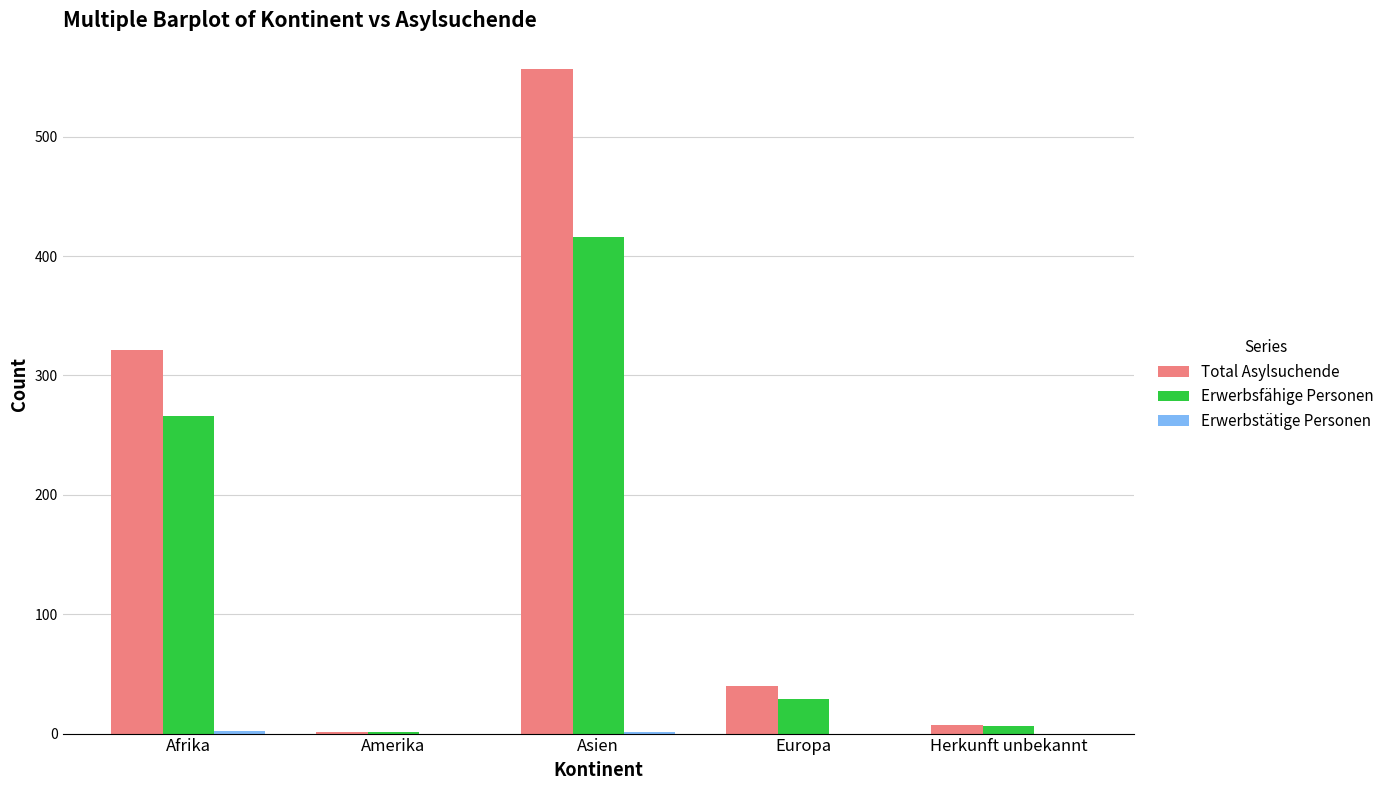

At which category is the sum across all series the highest?

Asien